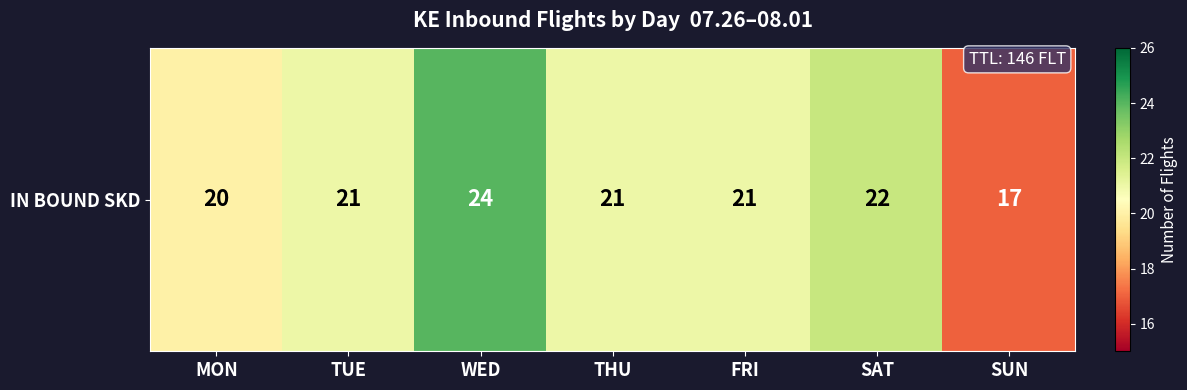

What is the difference between the maximum and minimum values?

7